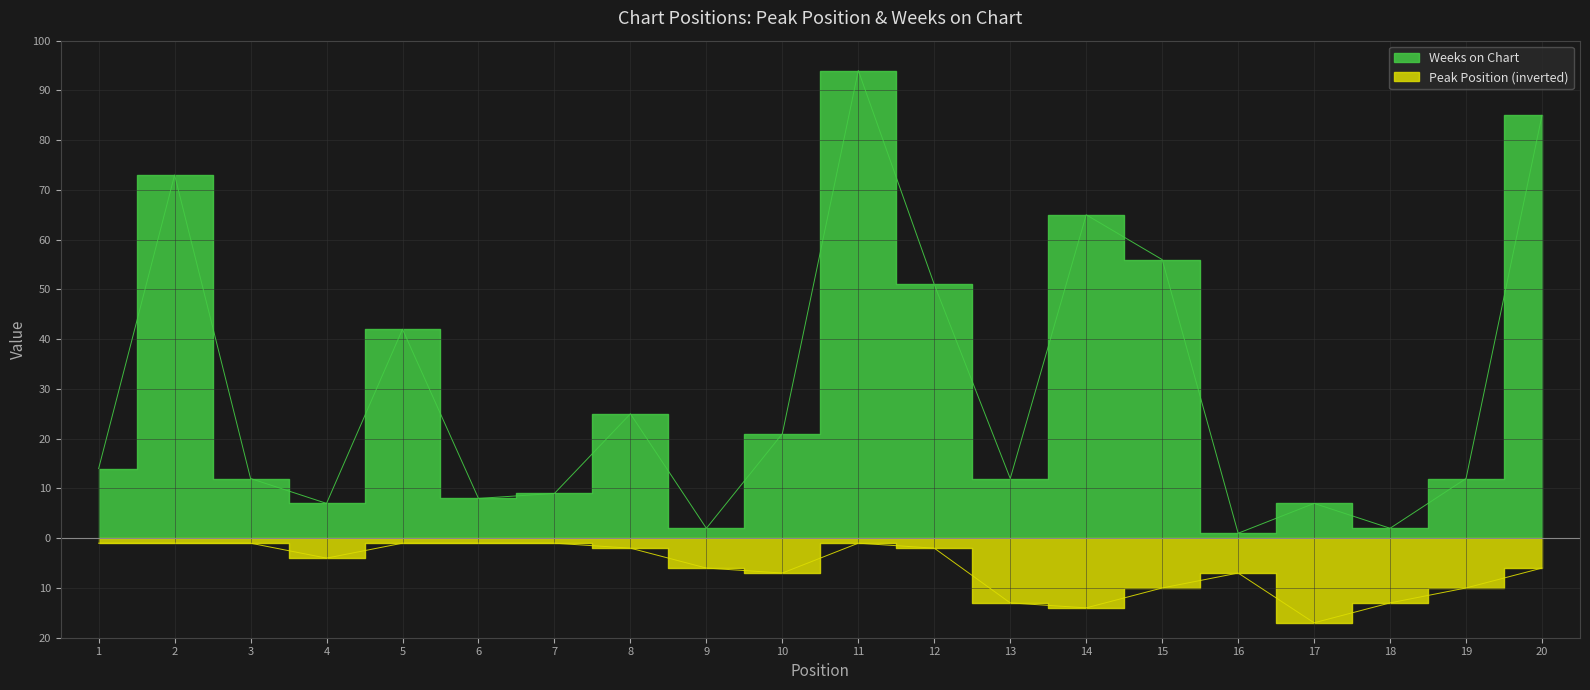

List the series in order of their peak value, lowest first.

Peak Position, Weeks on Chart